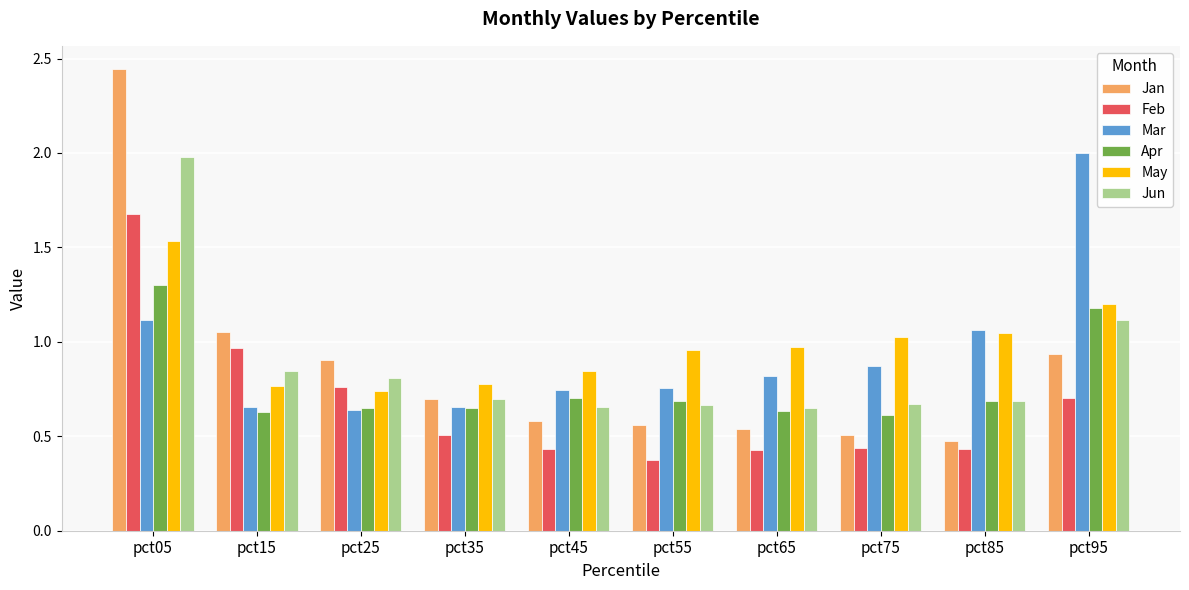

Which category has the lowest value across all series?

pct55